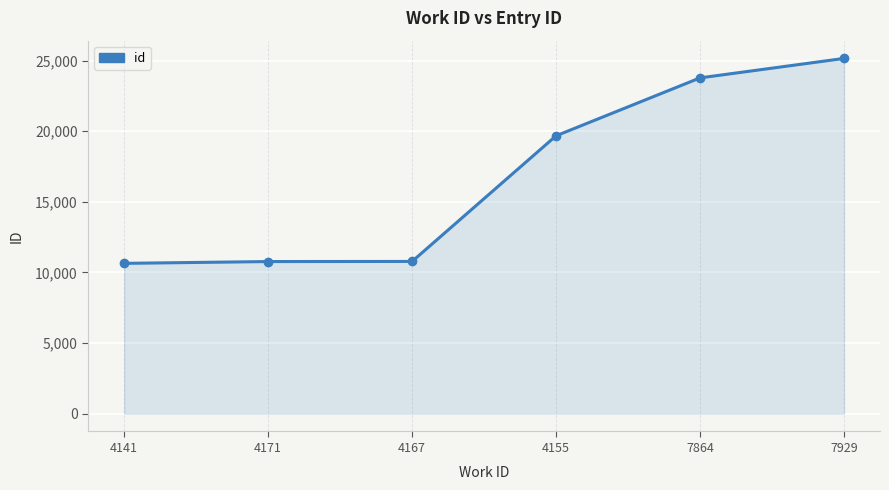

What is the label of the 1st point from the right?

7929